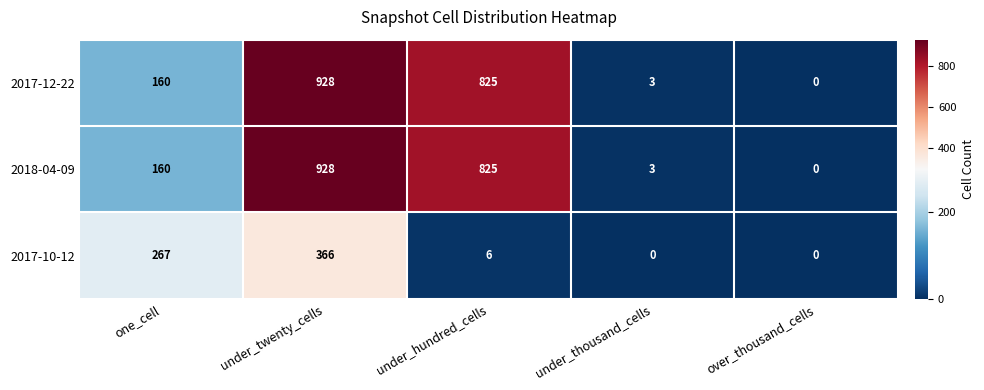

At which category is the sum across all series the highest?

under_twenty_cells